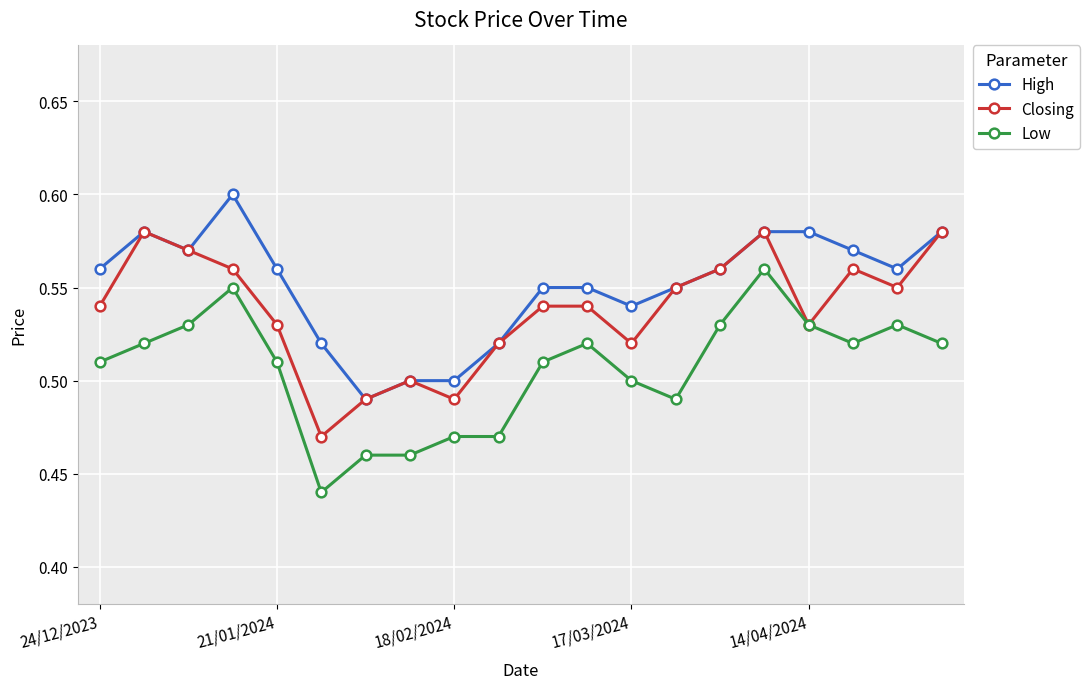

Count the High values in the range 0 to 1.

20